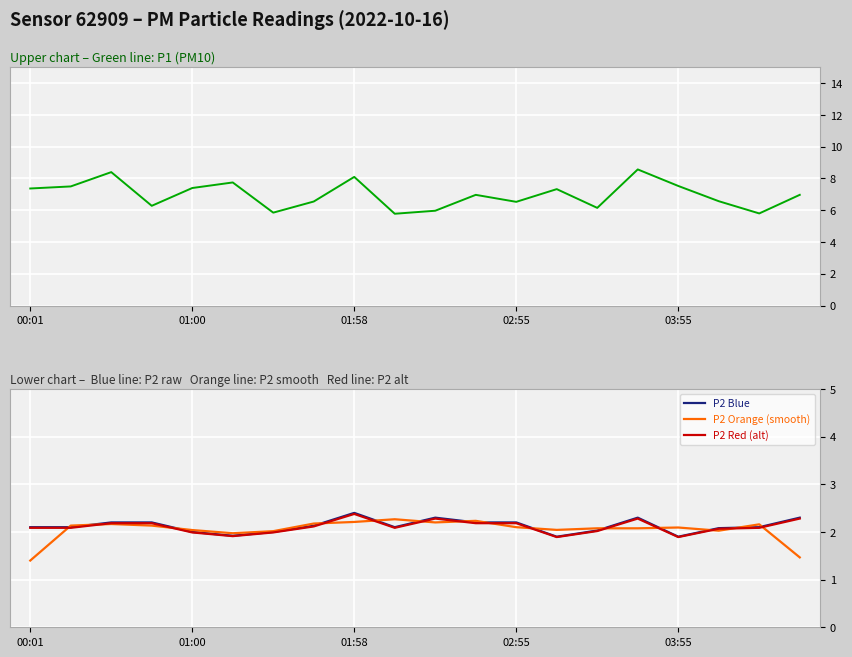

How many lines are shown in the chart?

4